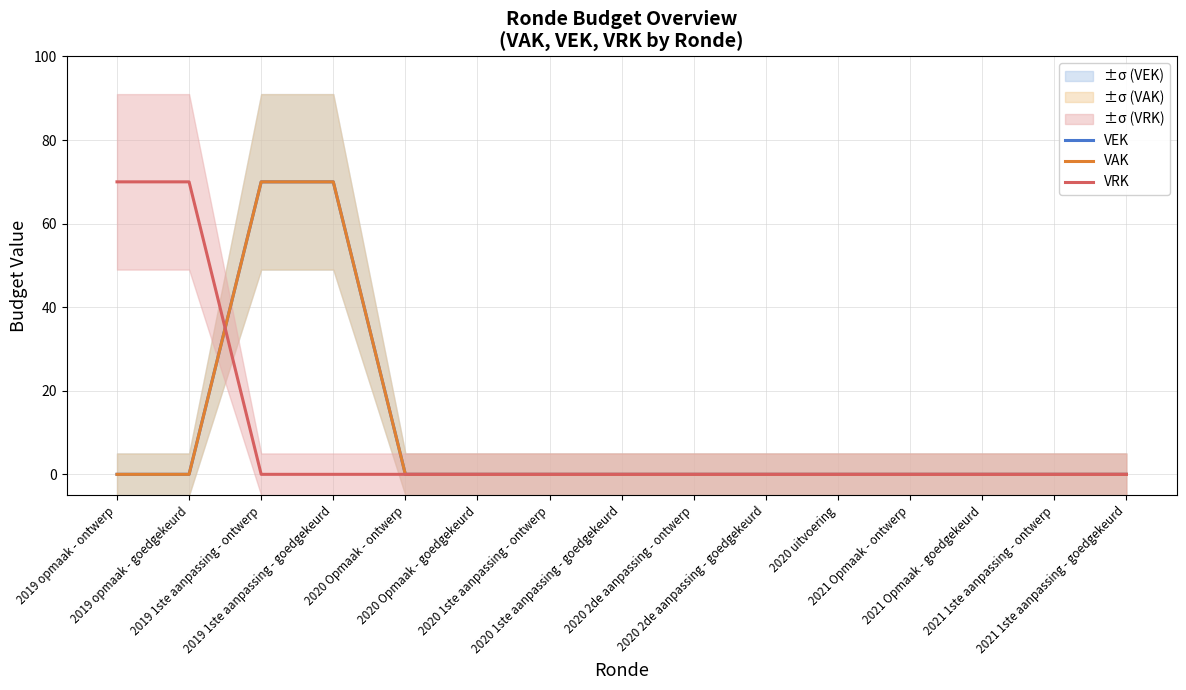

What is the maximum value for VRK?

70